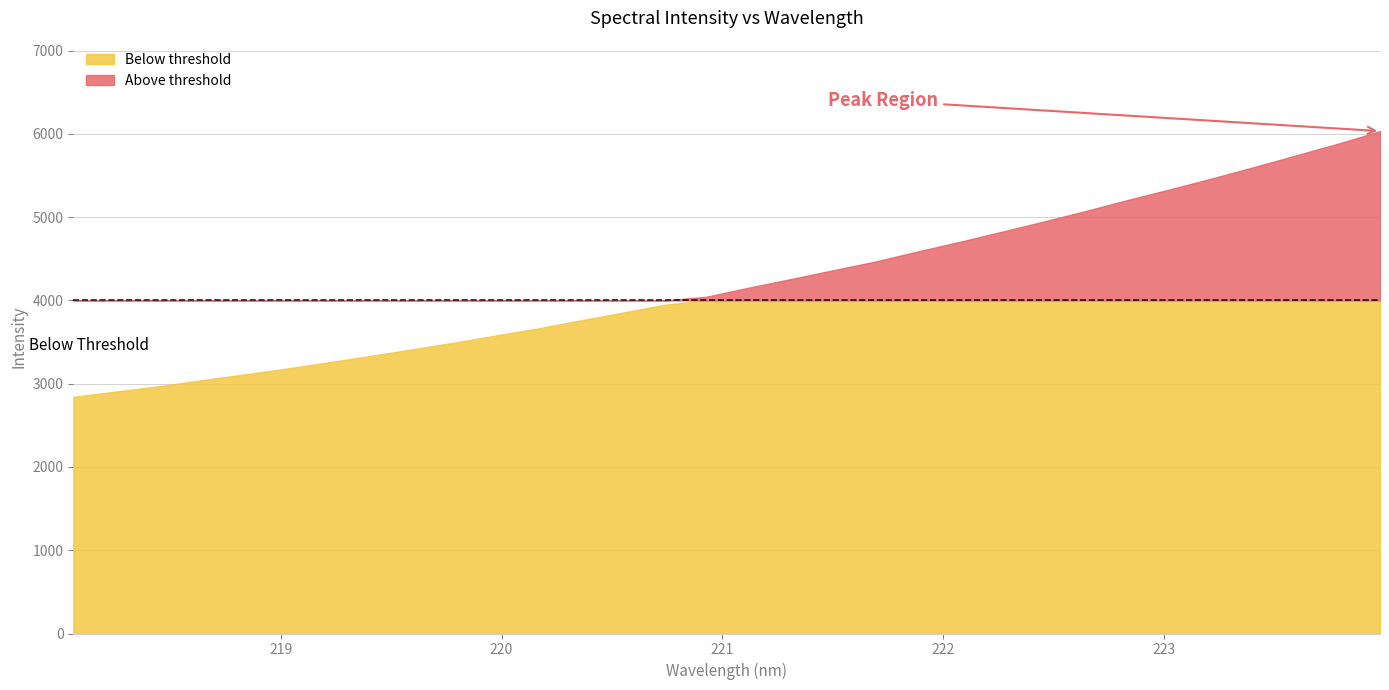

Where is the data nearest to the value 4438?

221.6902